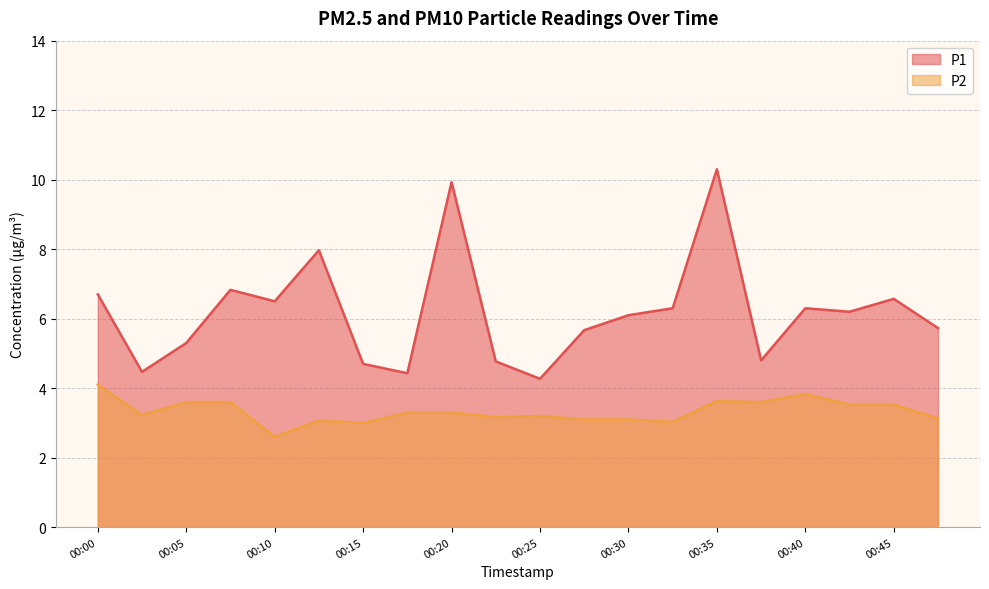

Does the chart display data point markers on the line(s)?

No